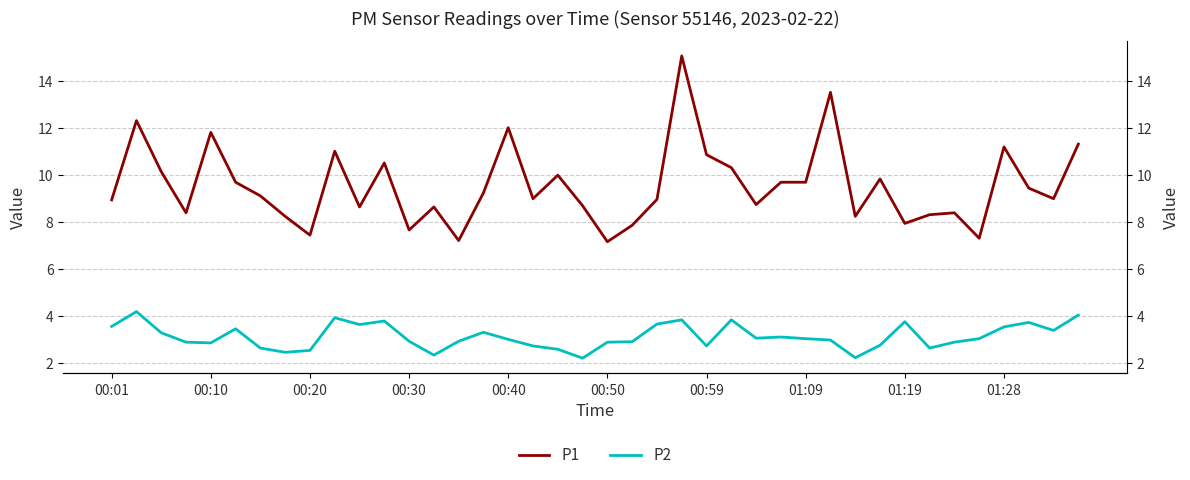

At how many categories does at least one series exceed 11?

7